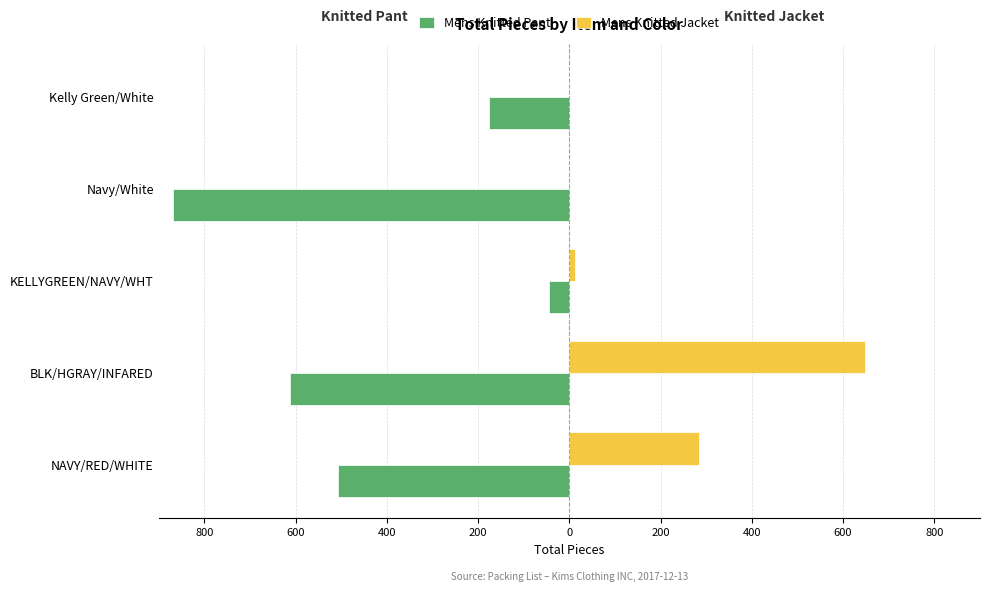

What are all the series names shown in the legend?

Mens Knitted Pant, Mens Knitted Jacket